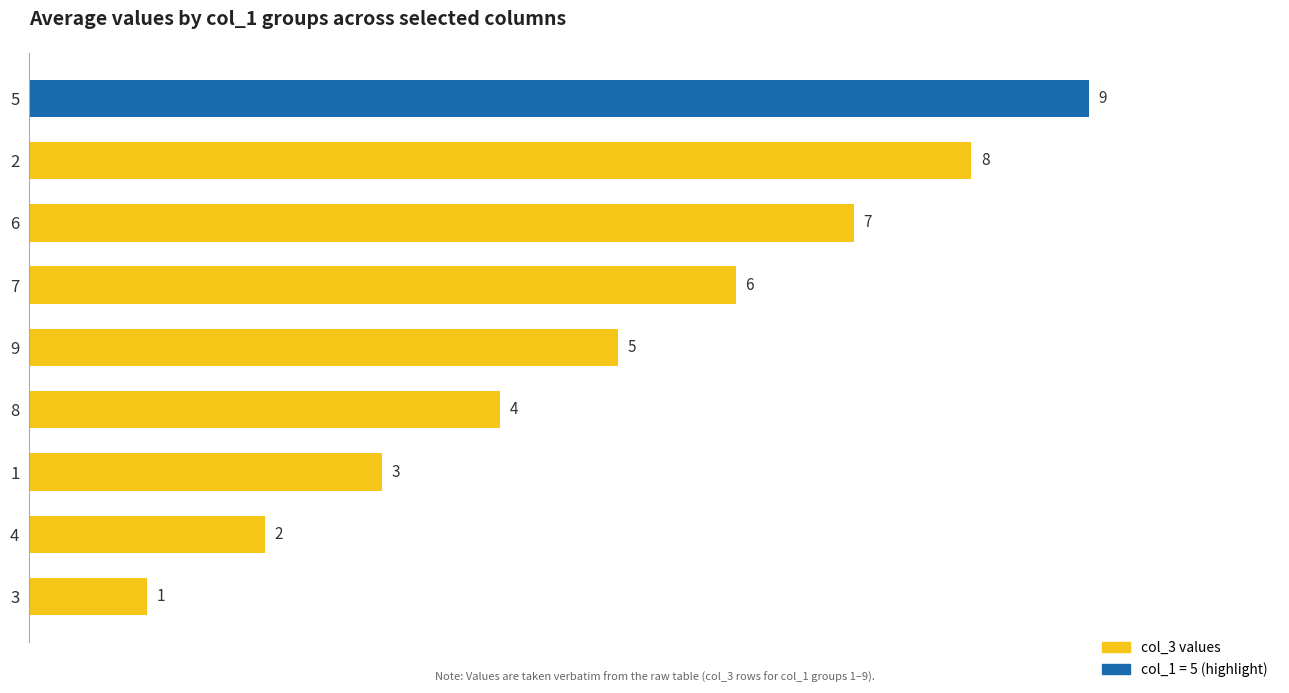

Which category has the lowest value across all series?

3